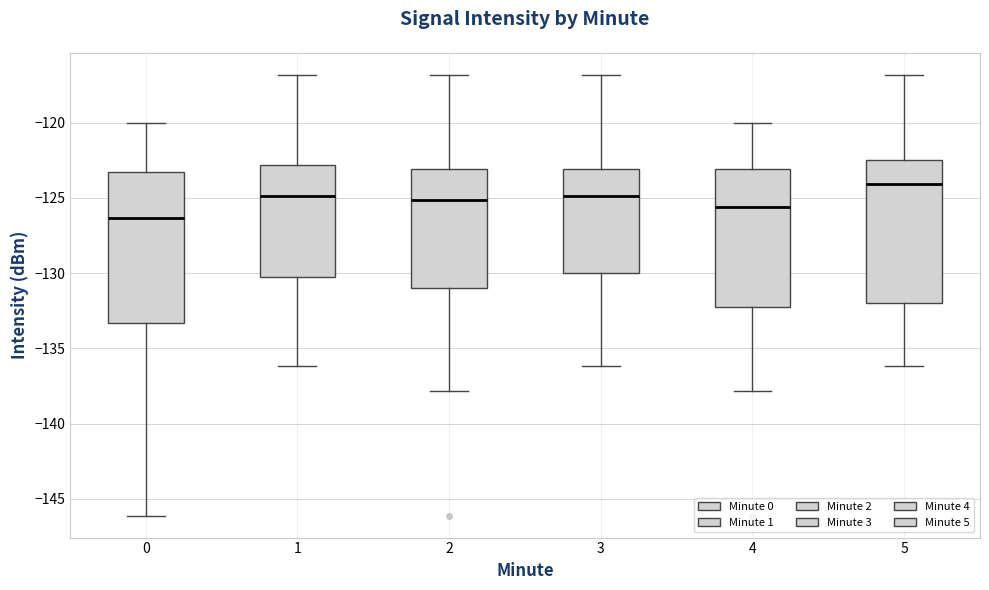

Which box has the lowest median line?

0